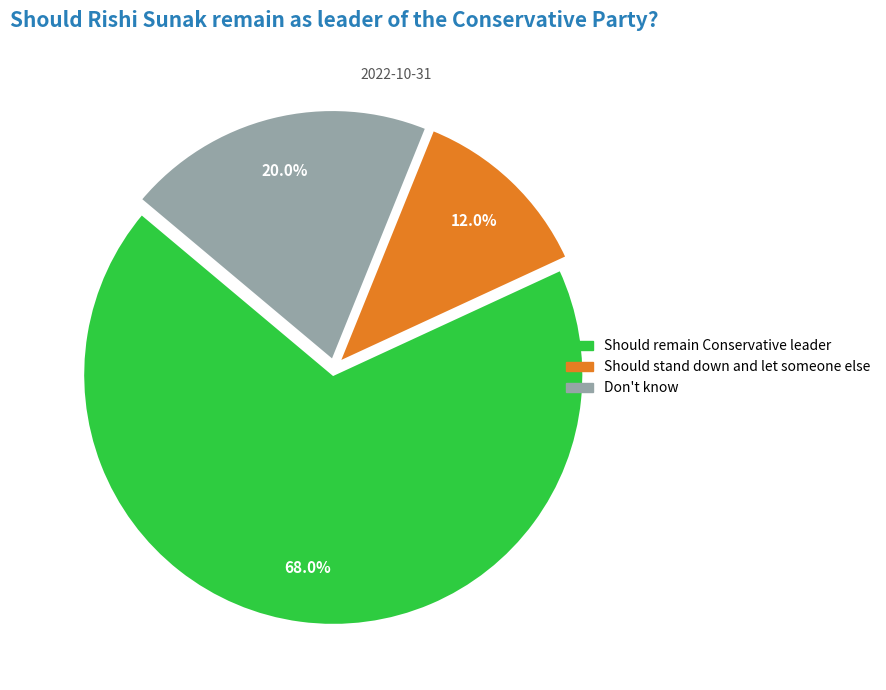

Does any single category account for the majority?

Yes